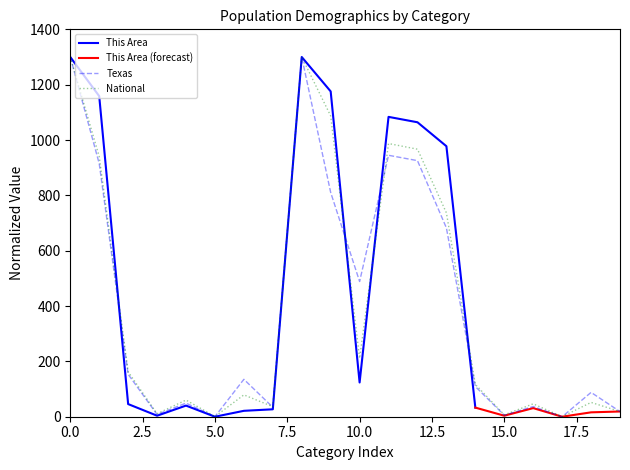

At which label does Texas reach its minimum?

17